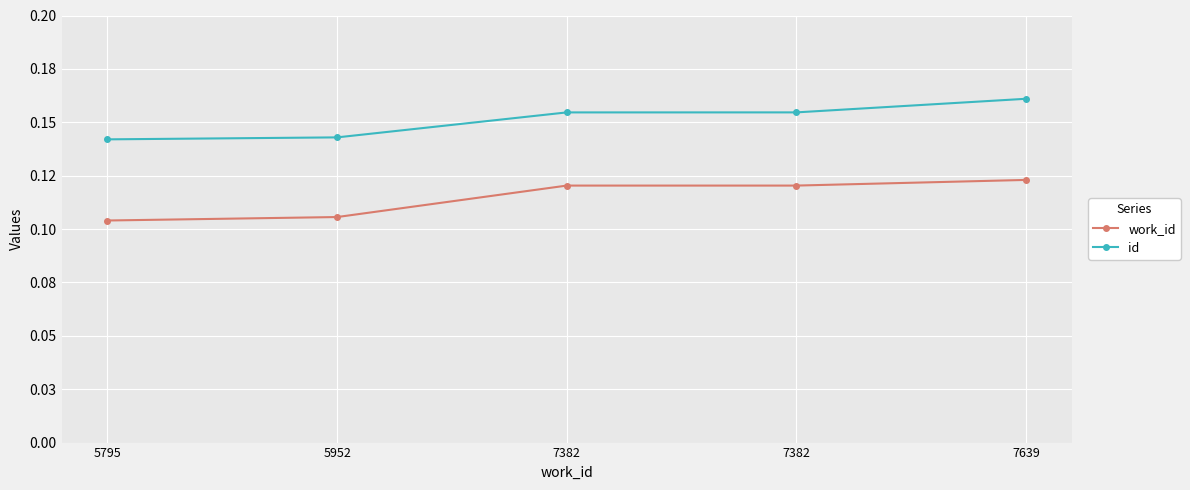

What is the highest value of the id series?

0.2